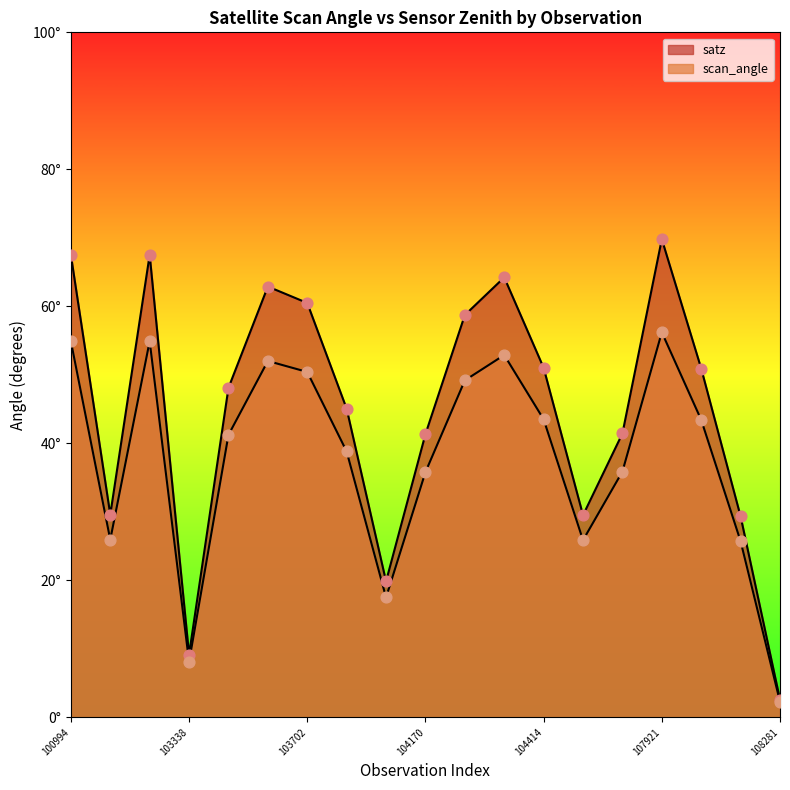

What are all the series names shown in the legend?

satz, scan_angle